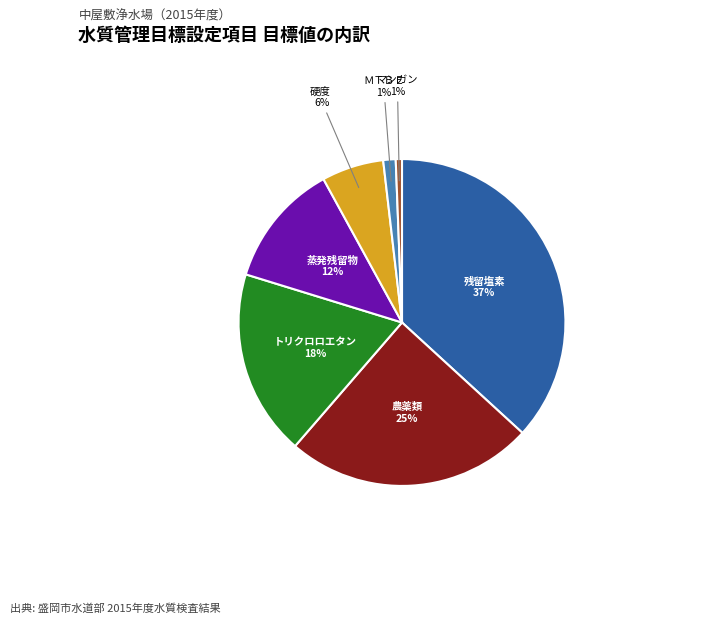

Does any single category account for the majority?

No